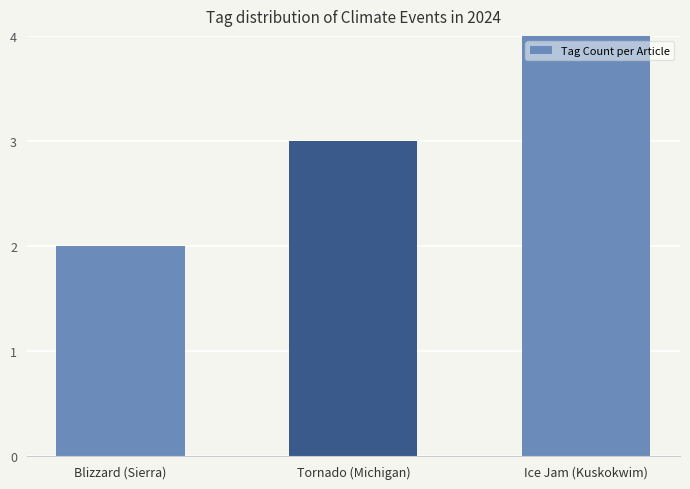

Reading right to left, what are all the values shown in this chart?

4	3	2